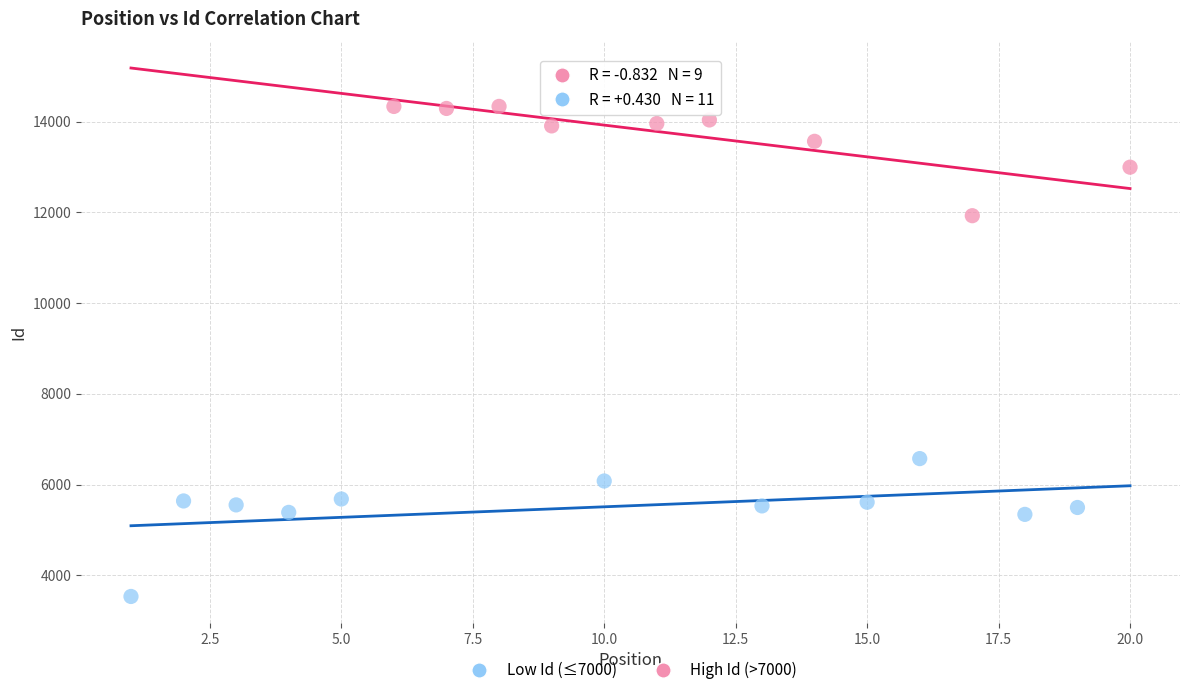

Which series reaches the maximum Y coordinate?

High Id (>7000)